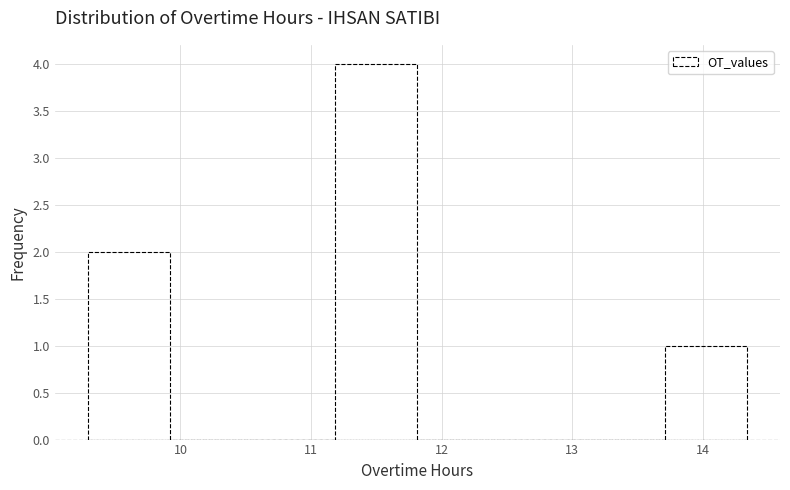

Over which range of the x-axis is the bar tallest?

11.2 to 11.8